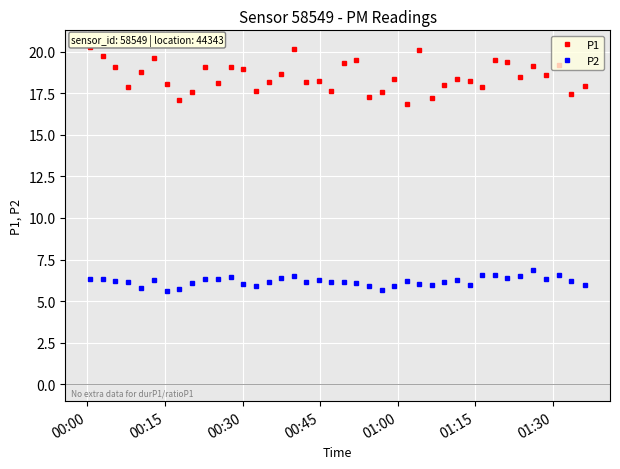

What is the difference between the maximum and minimum values in the P1 series?

3.4